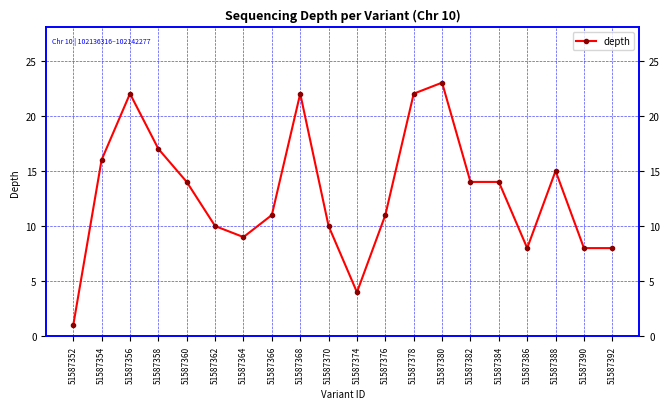

What value does the data have at 51587354?

16